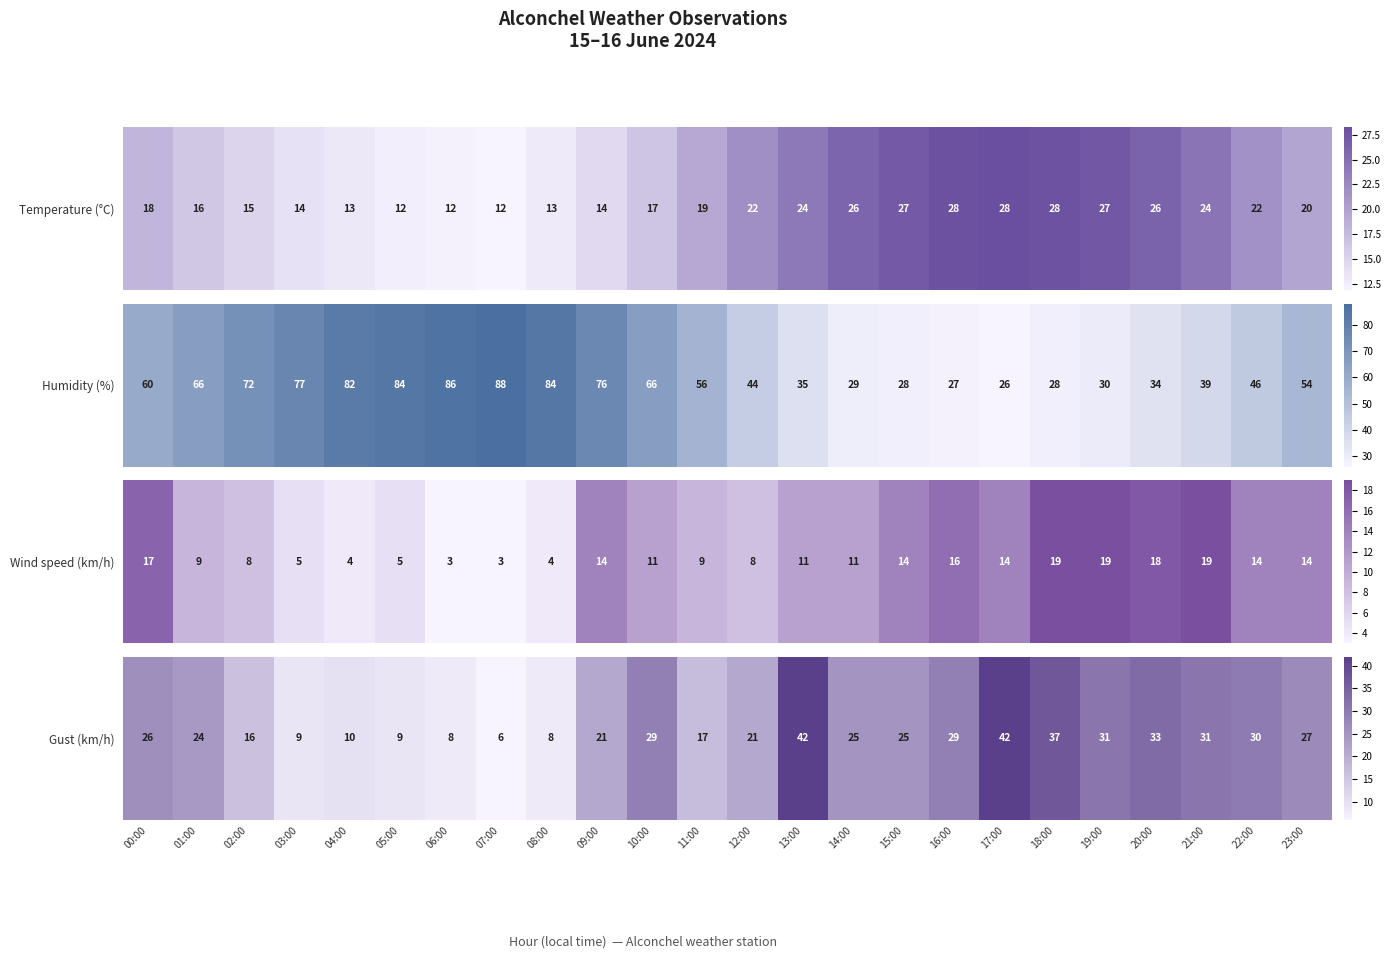

What is the sum of the values at 01:00 and 05:00?

33